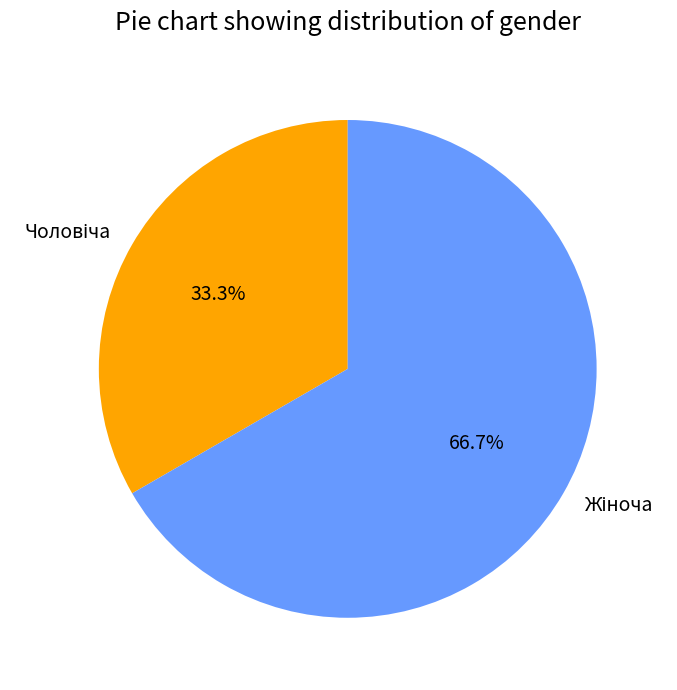

Is there a majority slice in this chart?

Yes